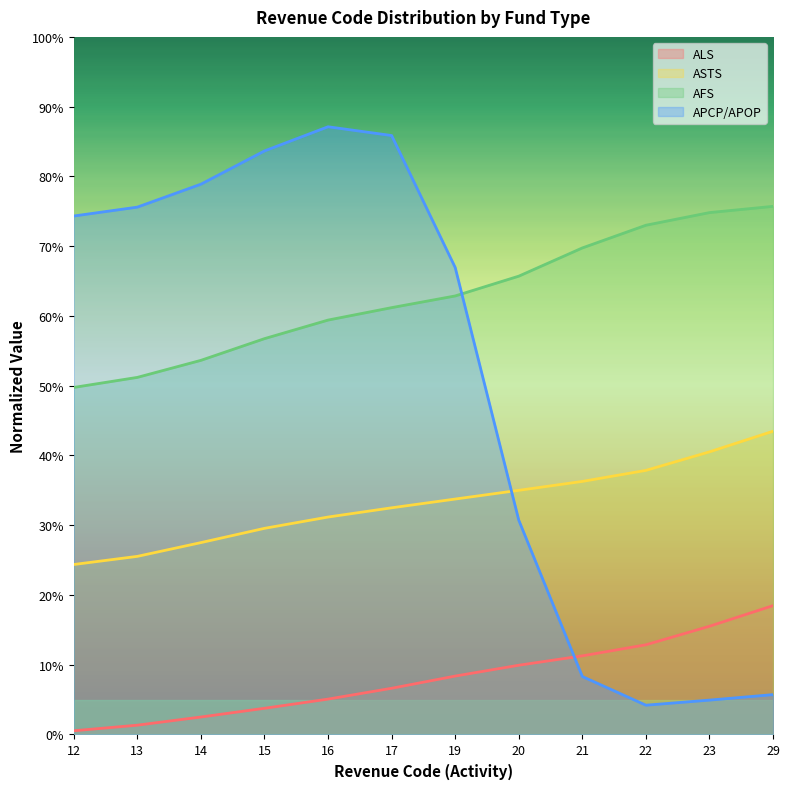

What are all the series names shown in the legend?

ALS, ASTS, AFS, APCP/APOP